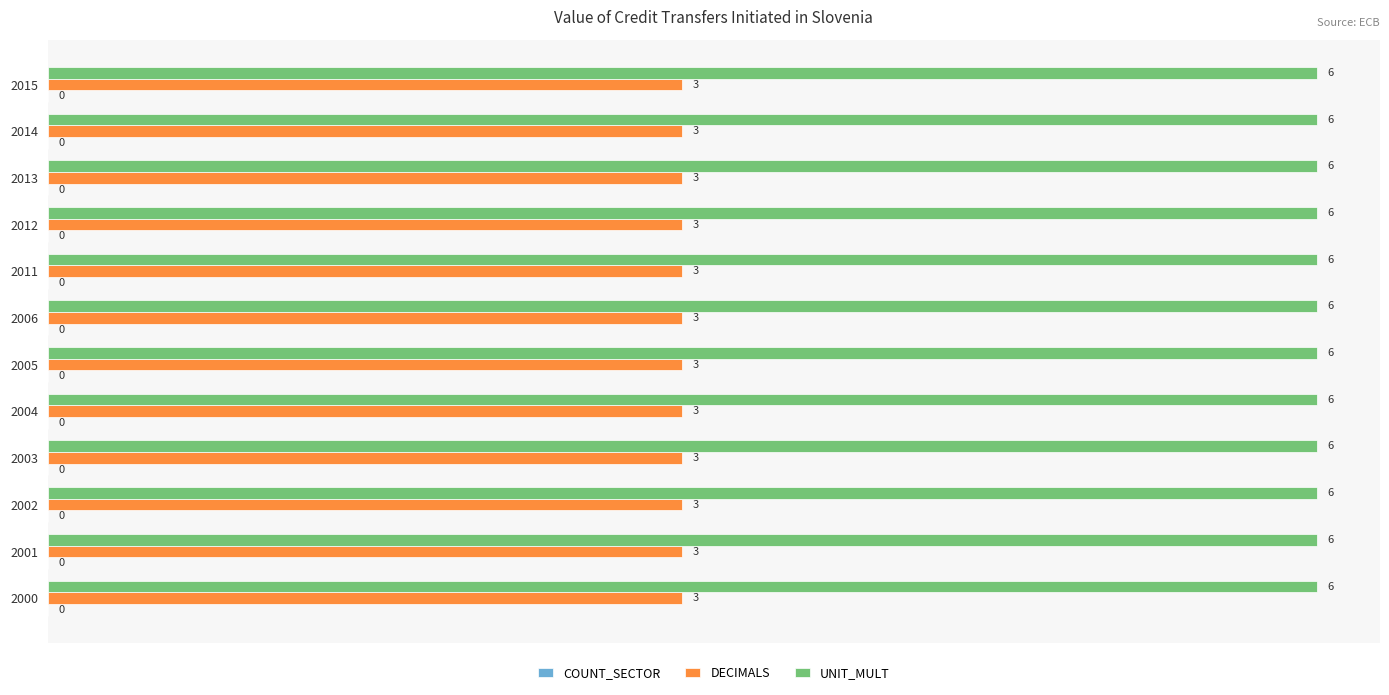

Is the value of DECIMALS at 2012 greater than the value of UNIT_MULT at 2005?

No